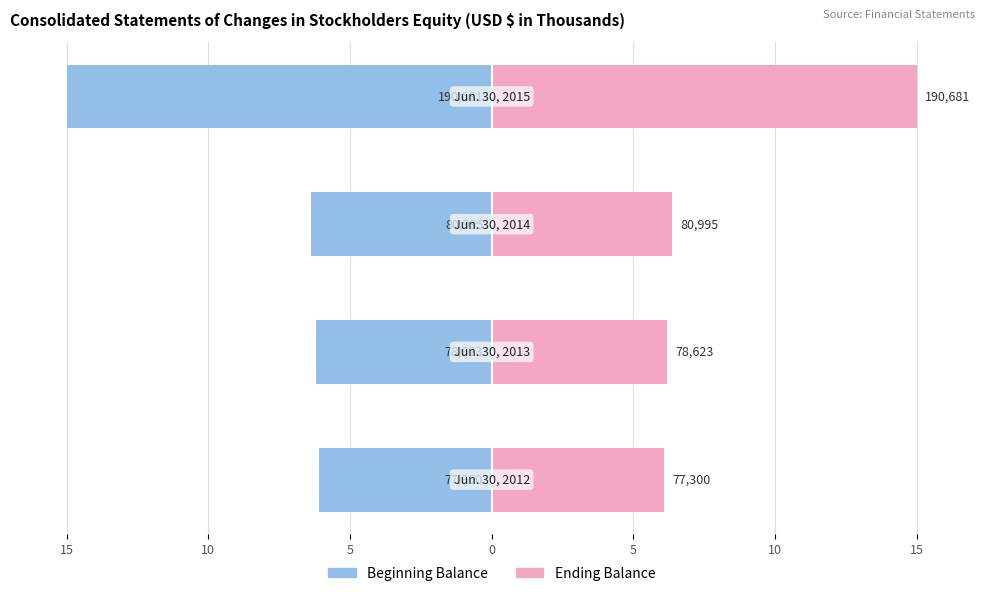

What is the sum of all Total Equity (left axis) values?

-33.6